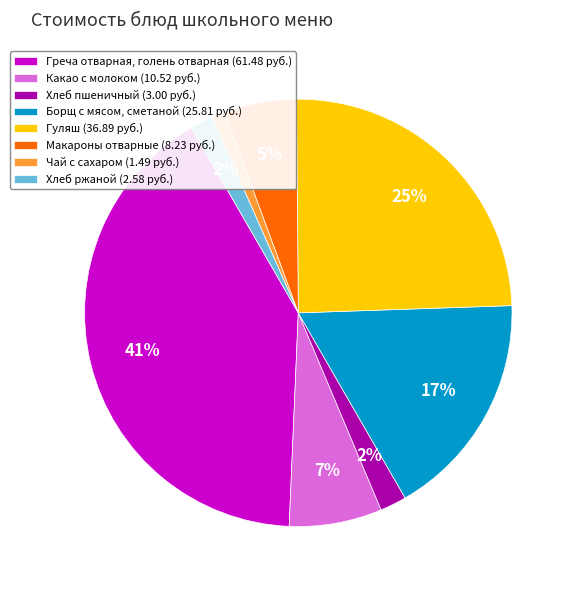

Which slice is the largest?

Греча отварная, голень отварная